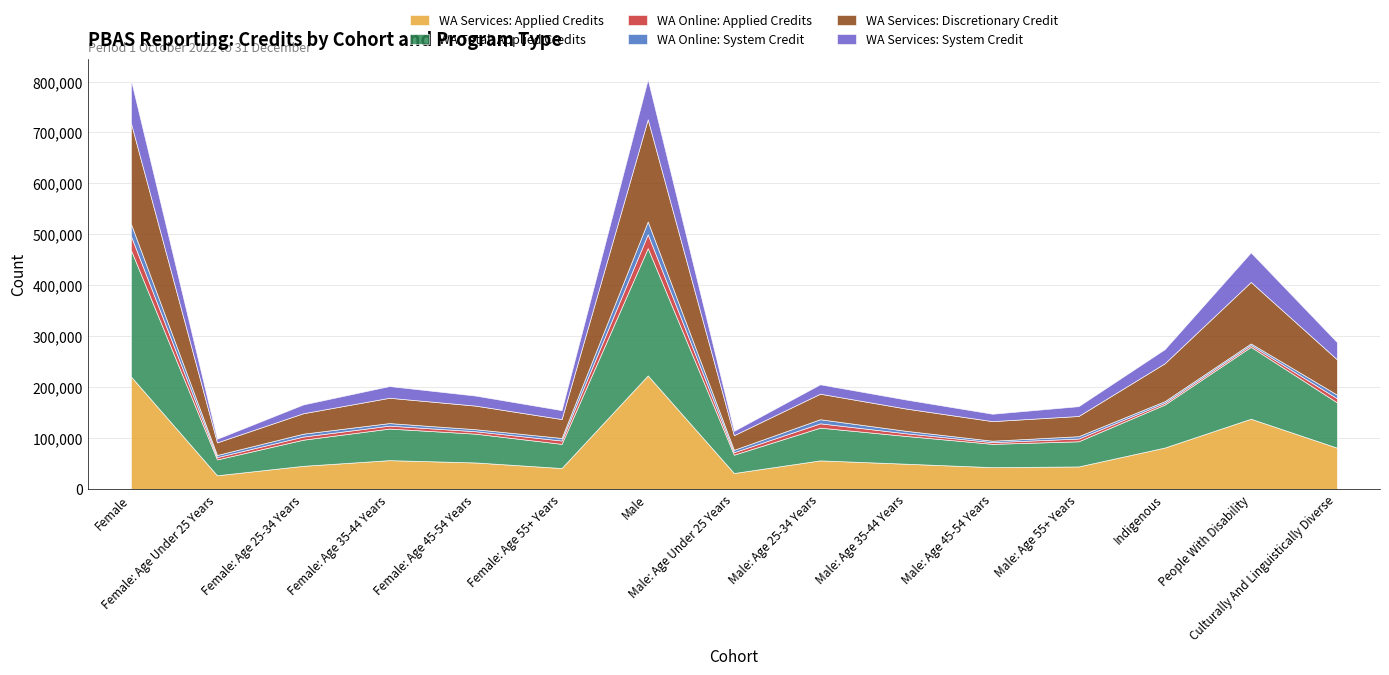

How many interior local peaks does the WA Services: System Credit series have?

4